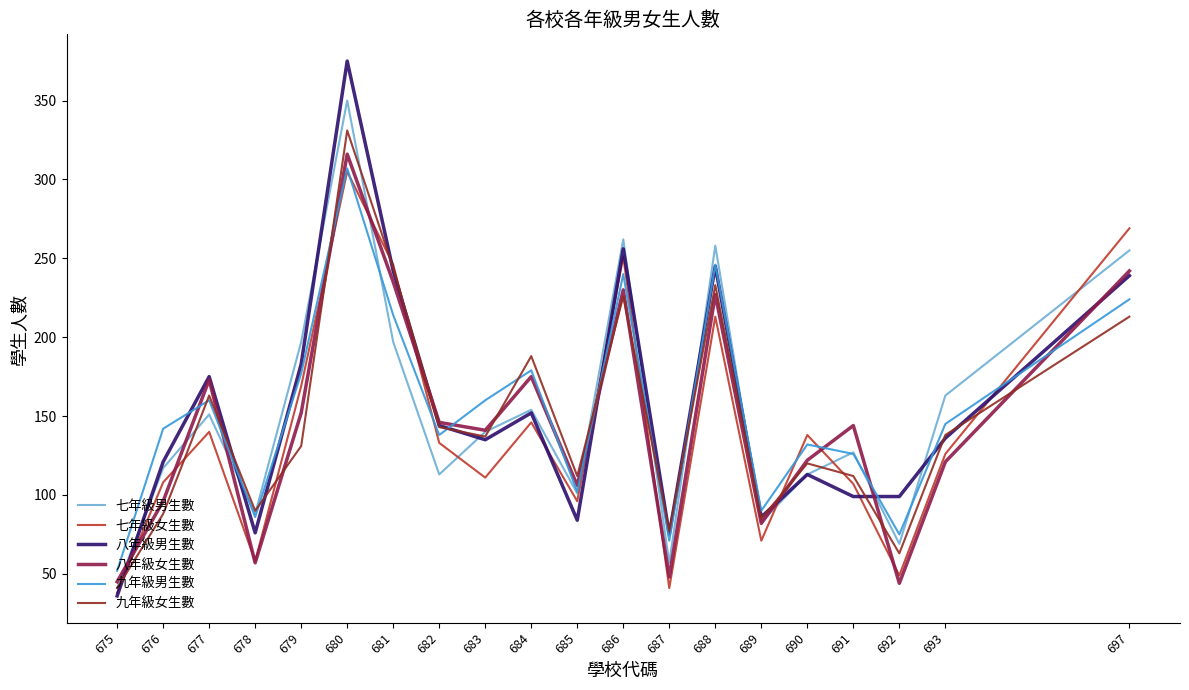

What is the greatest value displayed?

375